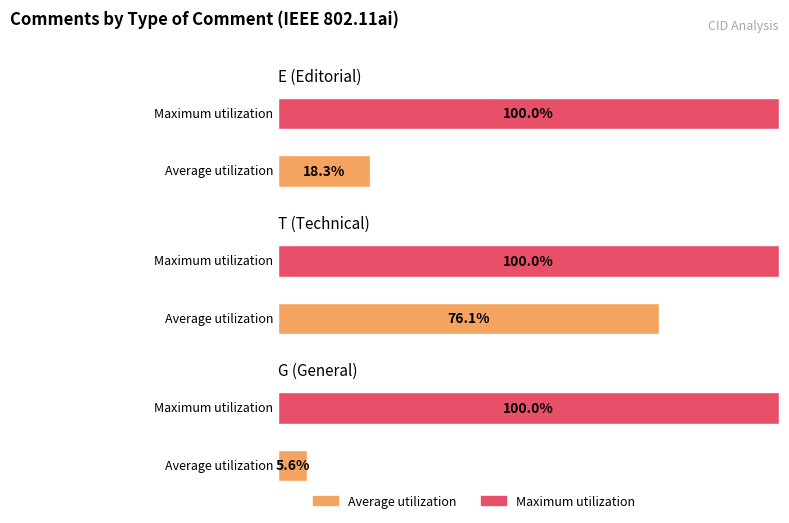

Which has a higher value, T or E?

T